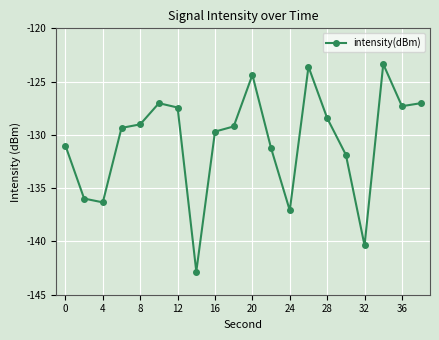

What is the value of the 10th point from the left?

-129.2